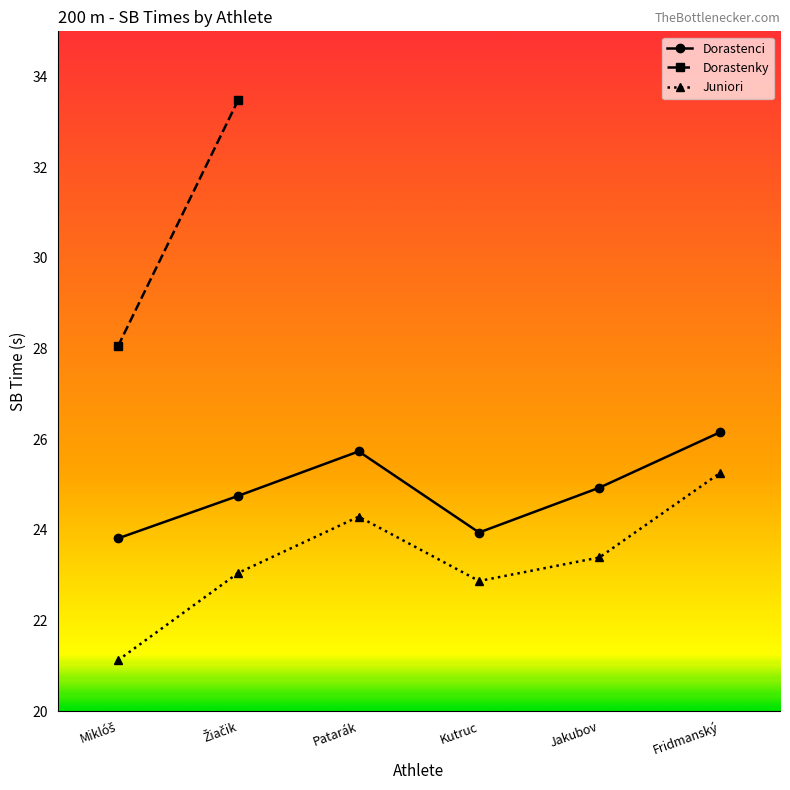

At which category does Juniori reach its first local valley?

Kutruc